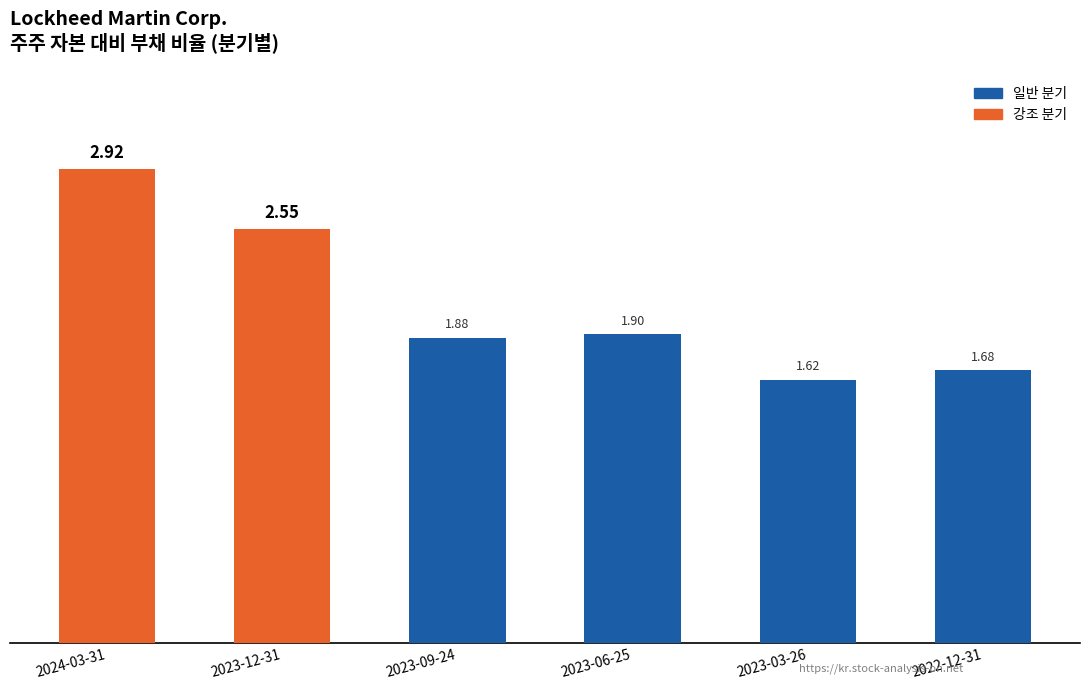

What is the change in value from 2023-12-31 to 2023-09-24?

-0.7